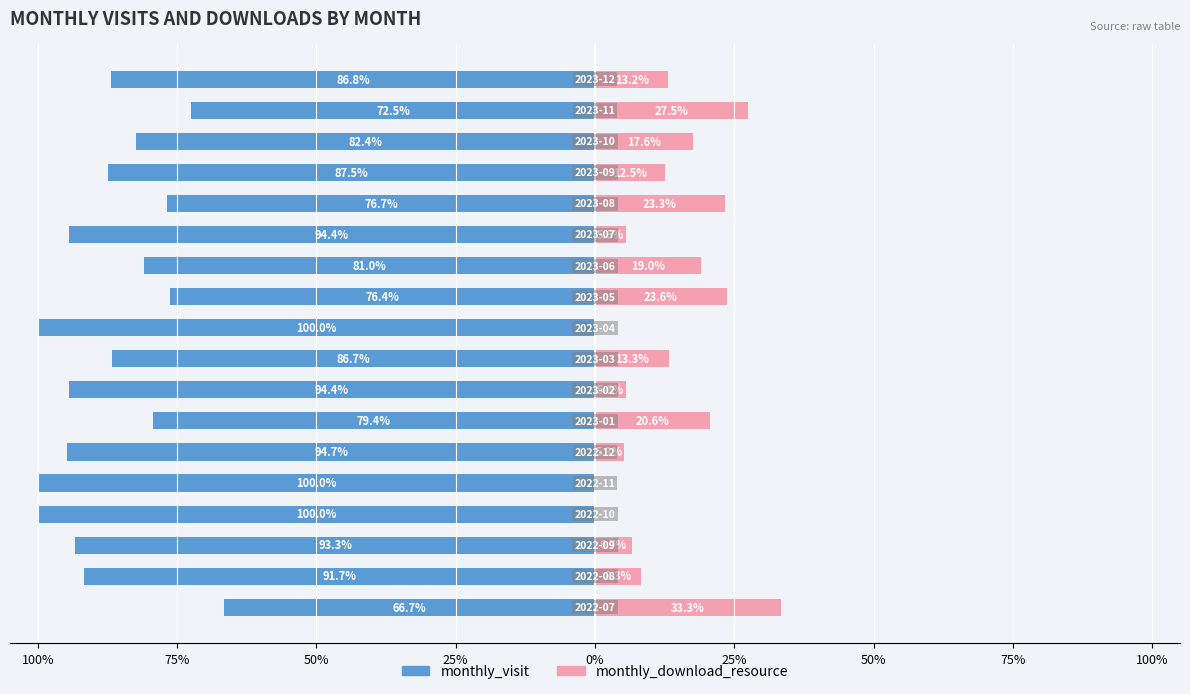

What is the difference between the highest and lowest values at 100%?

100.0